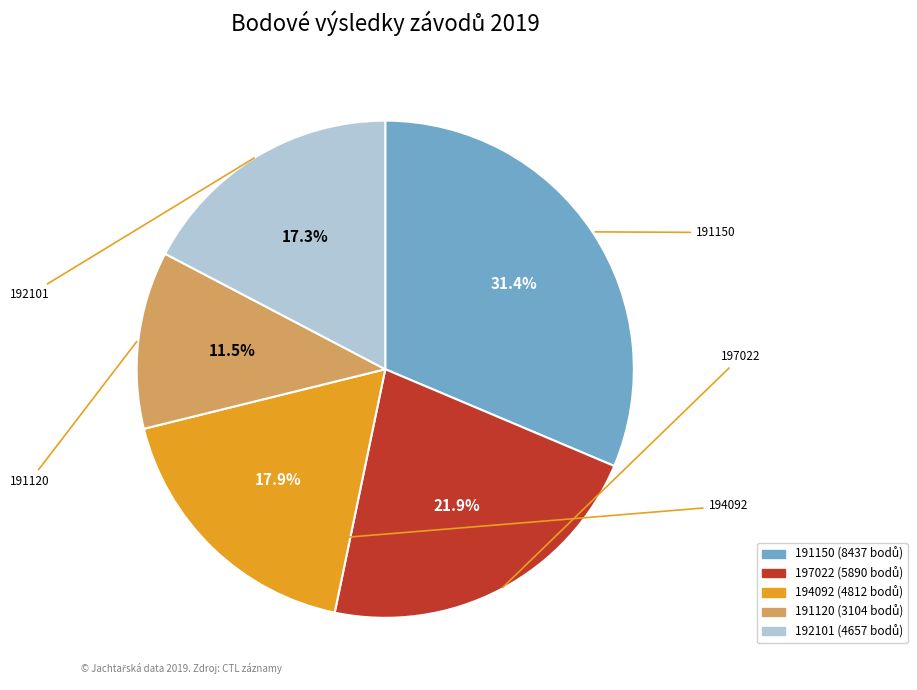

Count the number of slices in the pie.

5